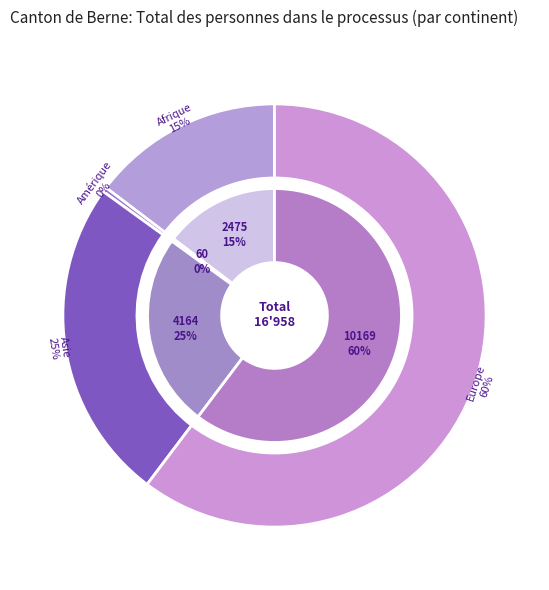

How many segments does this pie chart have?

5